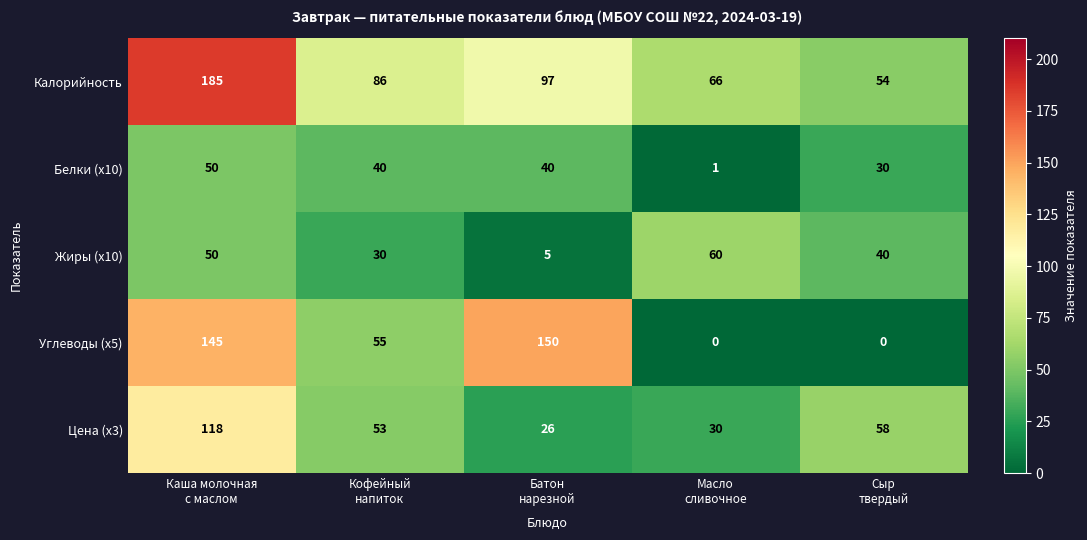

Which series has the largest total across all categories?

Калорийность